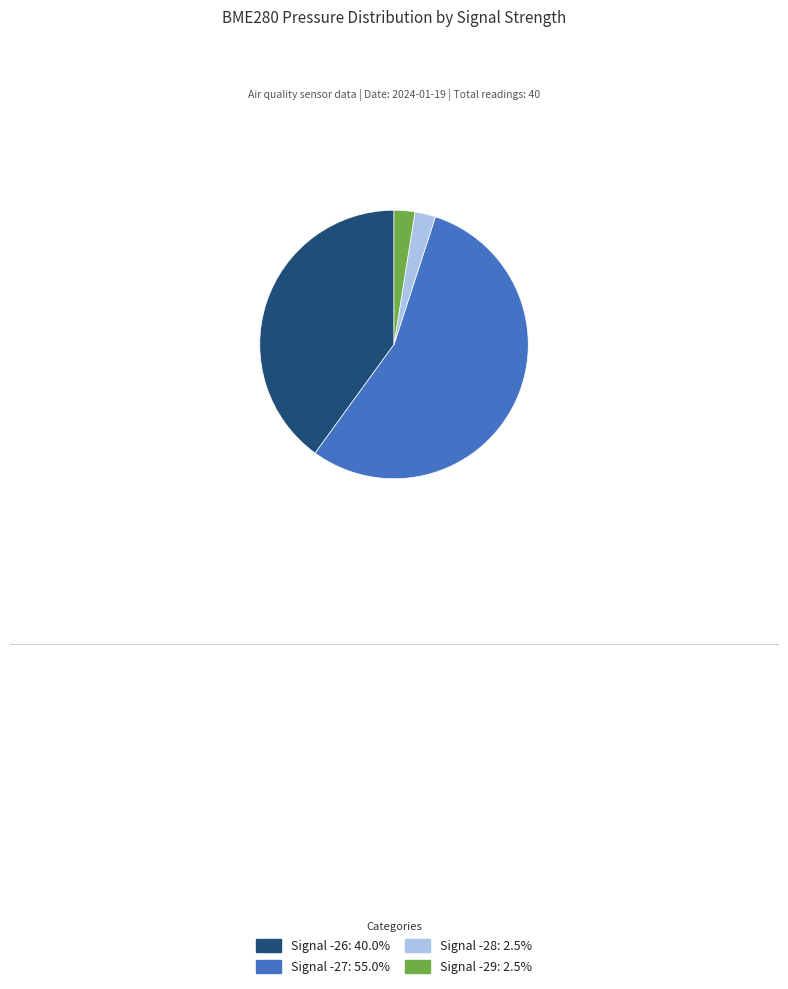

Count the number of slices in the pie.

4